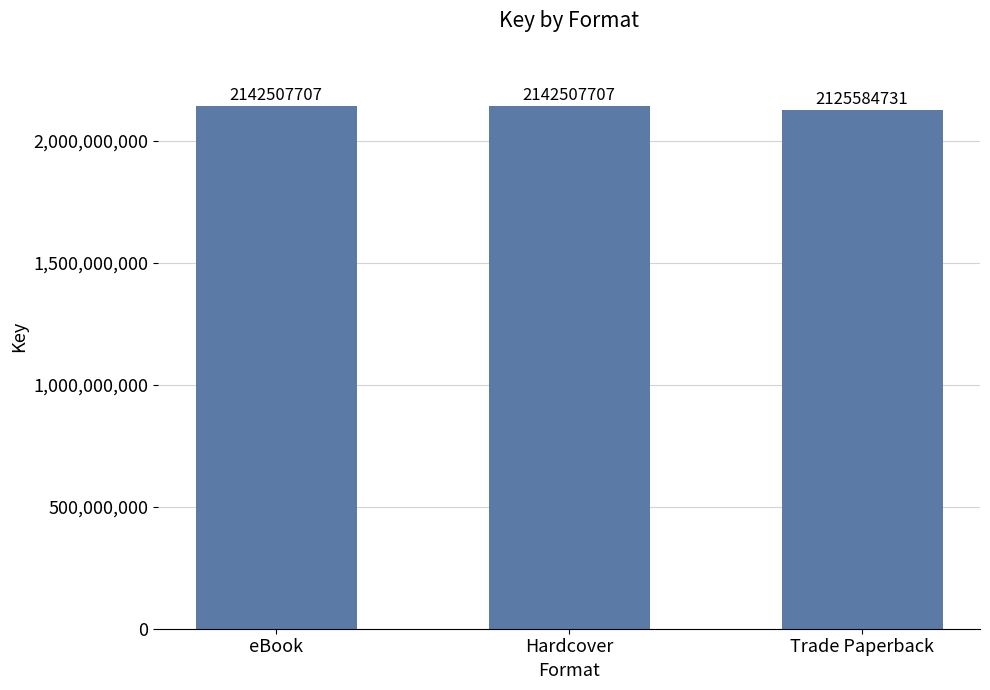

Reading left to right, list all the values displayed in this chart.

eBook=2142507707	Hardcover=2142507707	Trade Paperback=2125584731